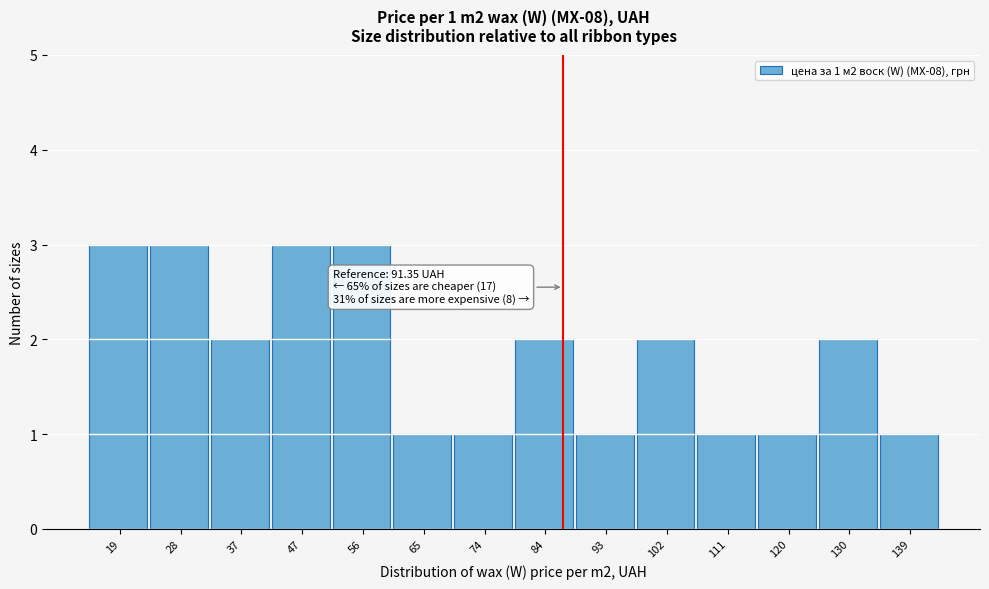

Reading left to right, transcribe all the data shown in this chart.

3	3	2	3	3	1	1	2	1	2	1	1	2	1